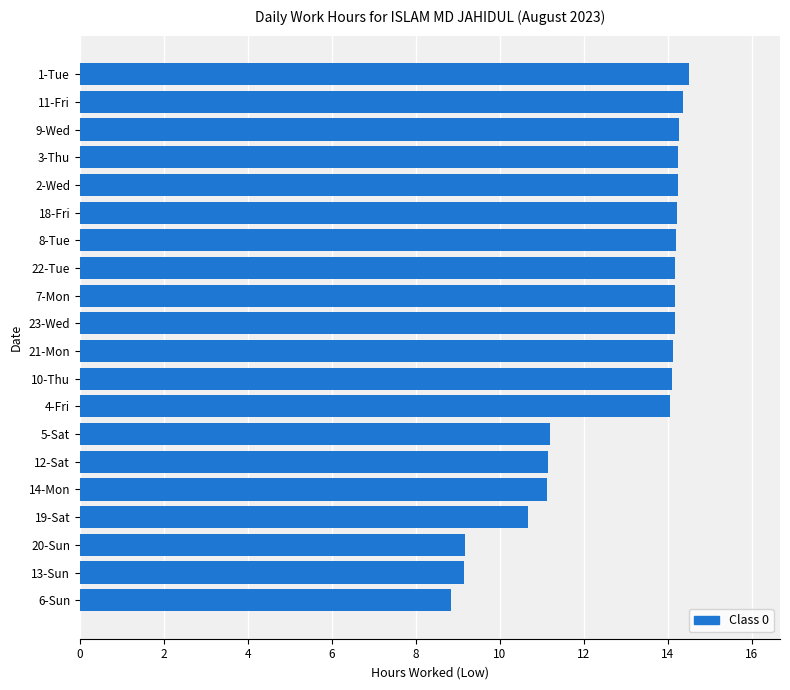

Are the bars horizontal?

Yes